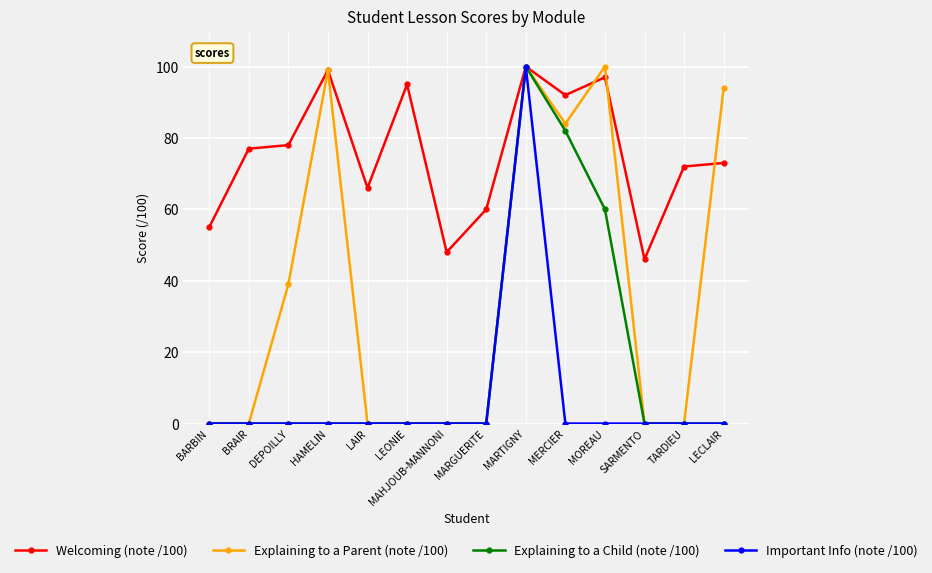

True or false: Explaining to a Parent (note /100) has more than 2 interior local peaks.

True